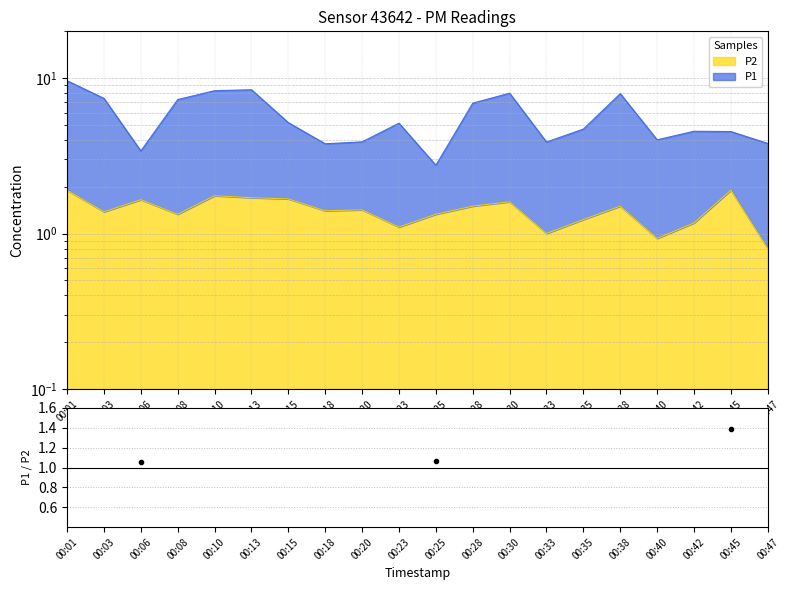

How many categories are shown in the chart?

20